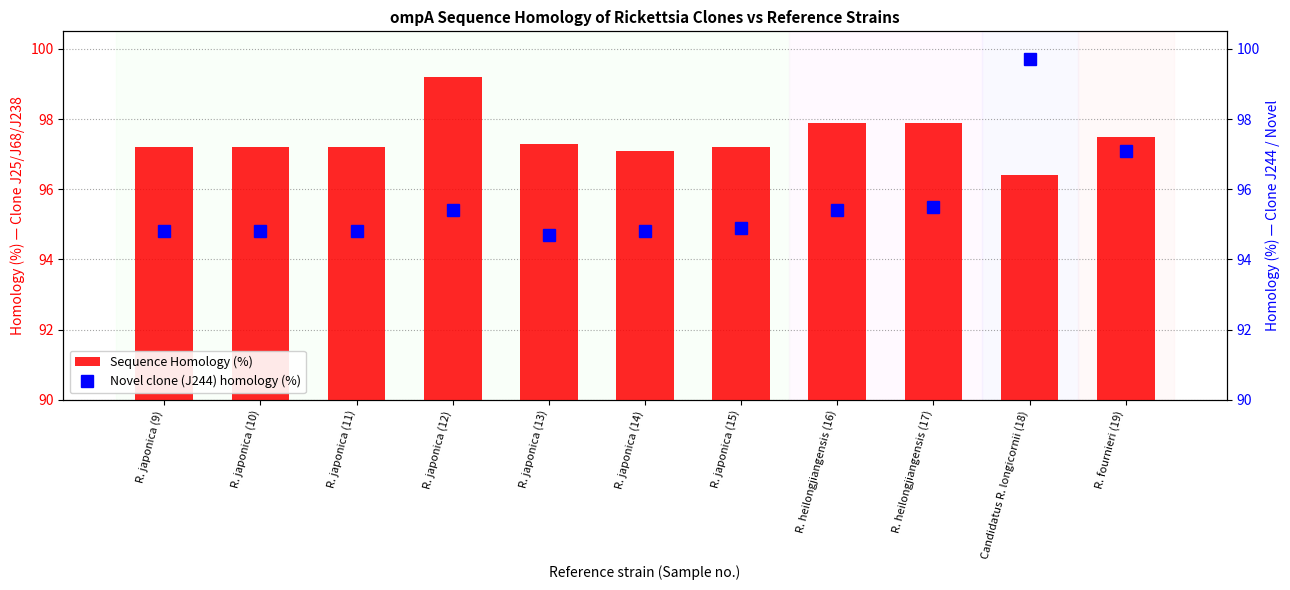

What is the maximum value for Novel clone (J244) homology (%)?

99.7